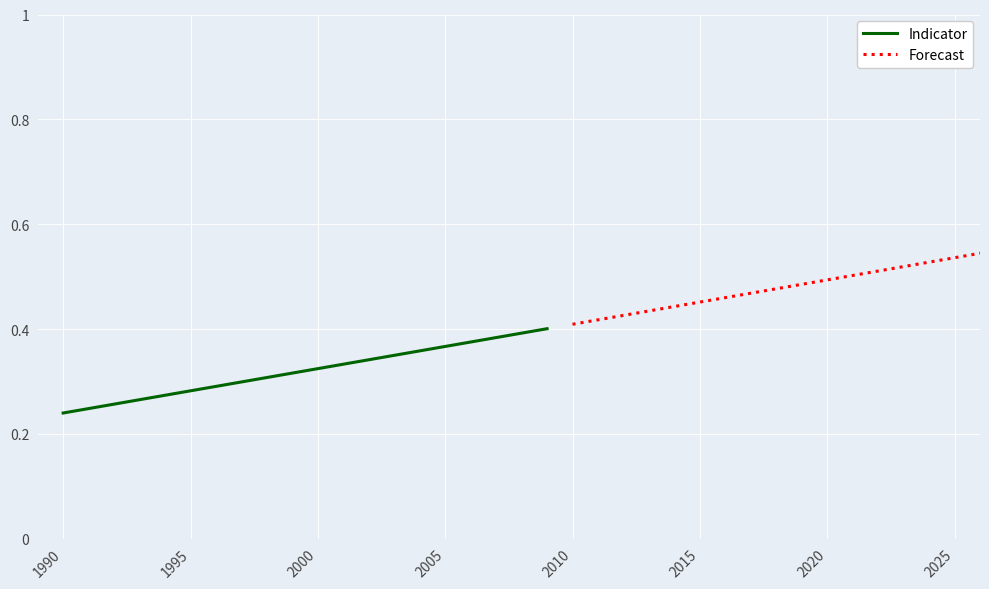

True or false: Indicator and Forecast intersect in this chart.

False